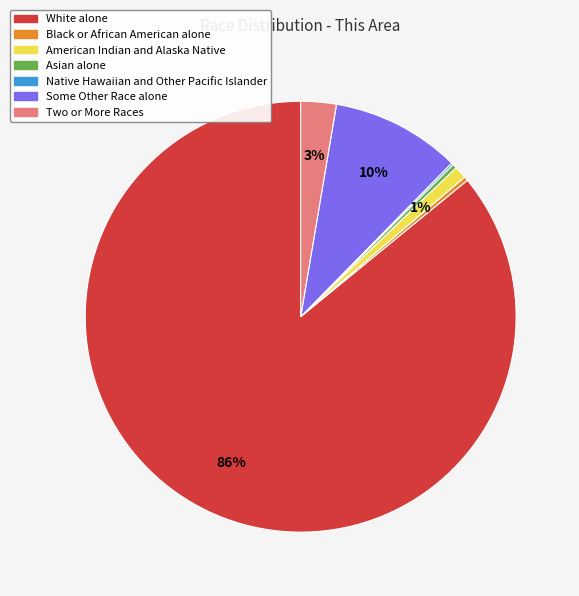

True or false: White alone accounts for 86% of the total.

True